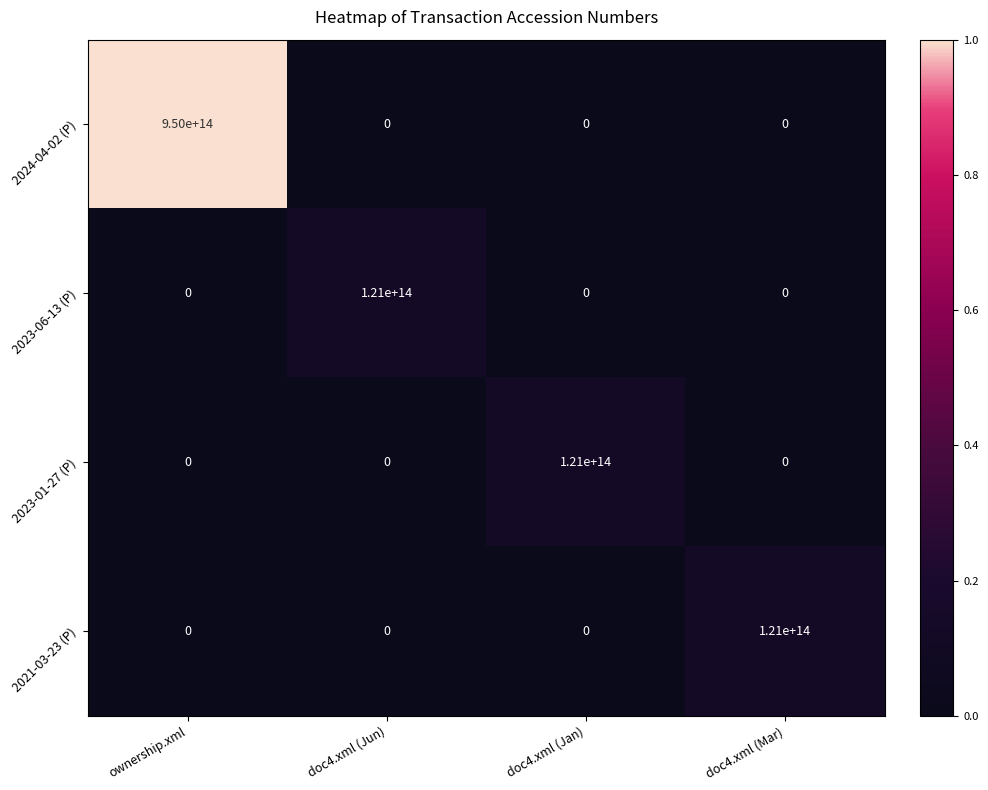

The value of 2024-04-02 (P) at ownership.xml is 950000000000000. True or false?

True